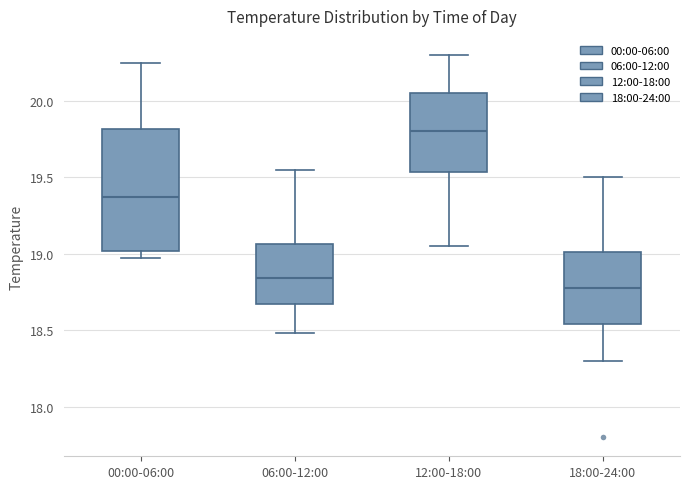

Where does the lower whisker of the box for 18:00-24:00 end on the y-axis? The values are not printed on the chart, so give them approximately, as read against the axis.

18.30